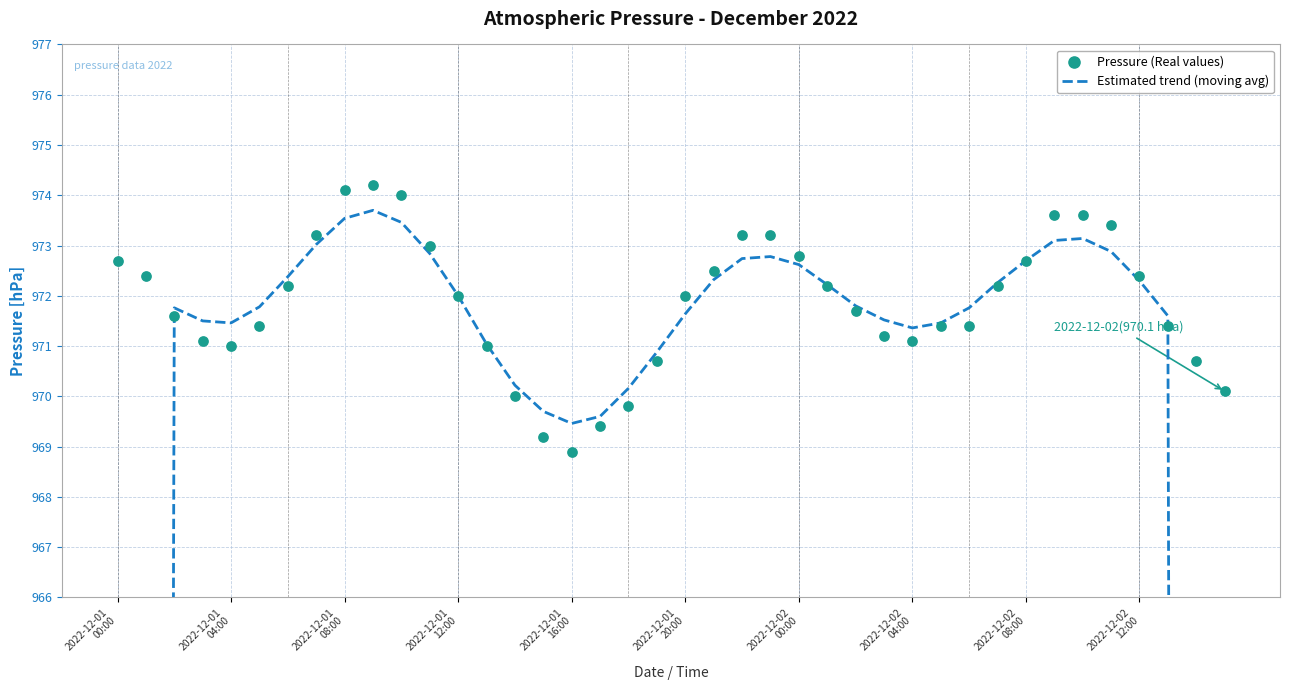

Which series has the largest total across all categories?

Pressure (Real values)